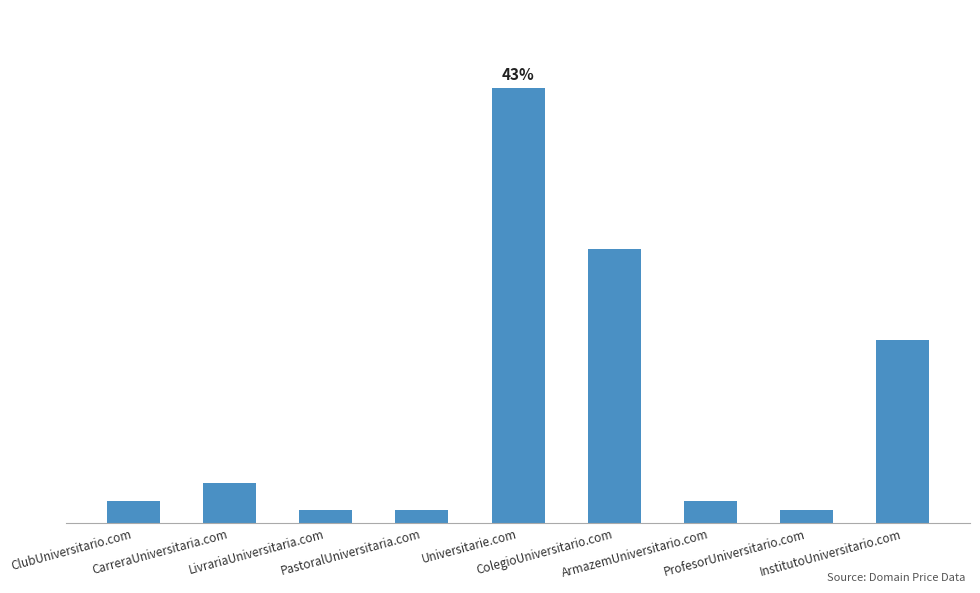

What is the sum of all values?

221992